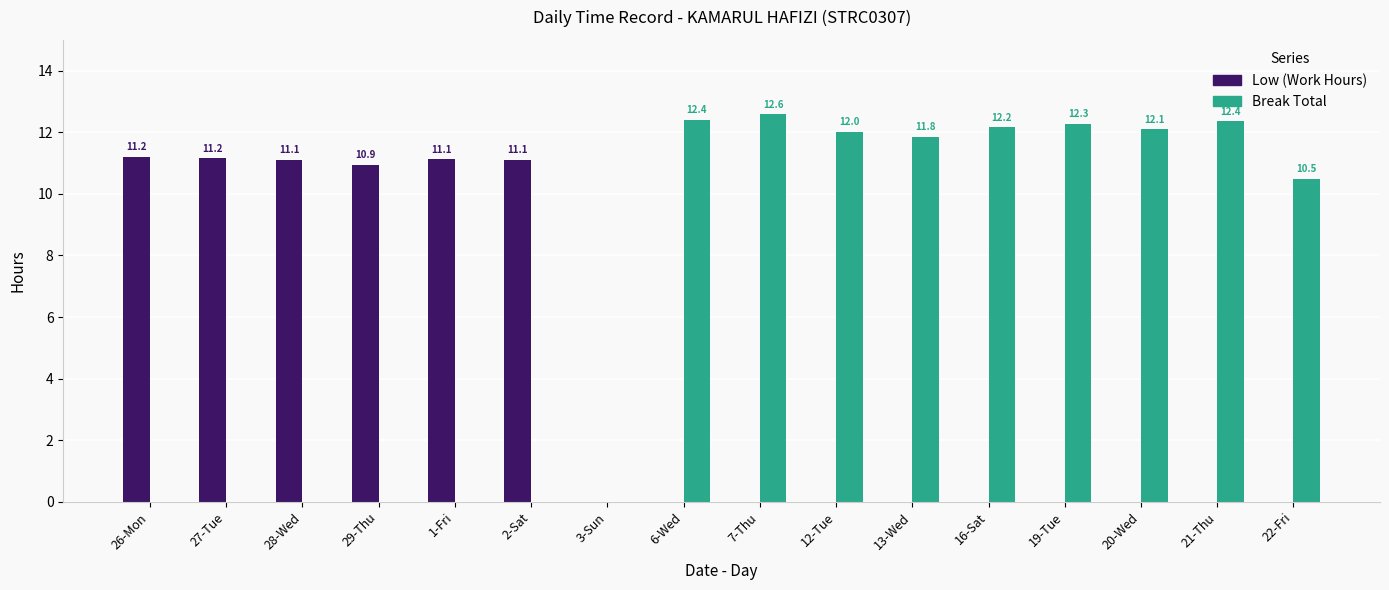

The value of Low (Work Hours) at 22-Fri is 7.0. True or false?

False